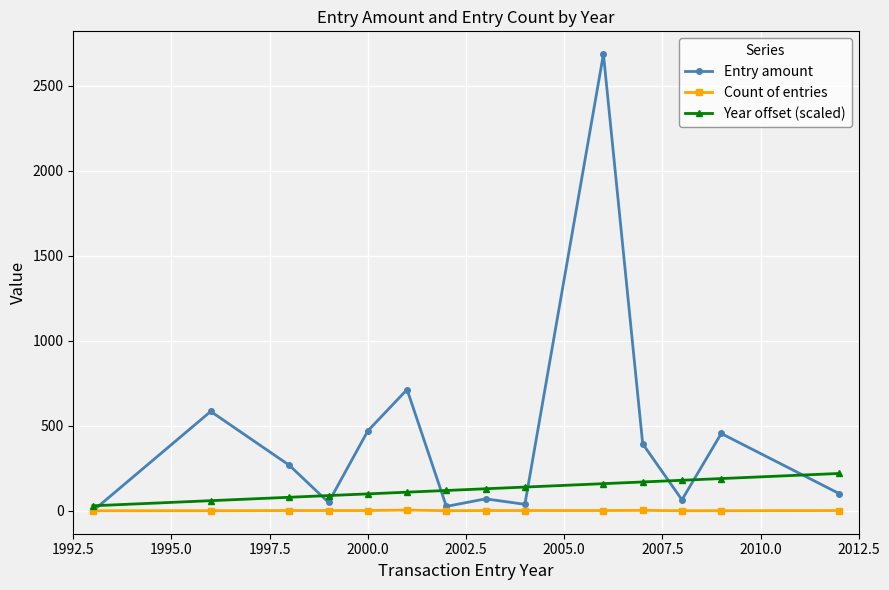

True or false: Year offset (scaled) and Count of entries intersect in this chart.

False